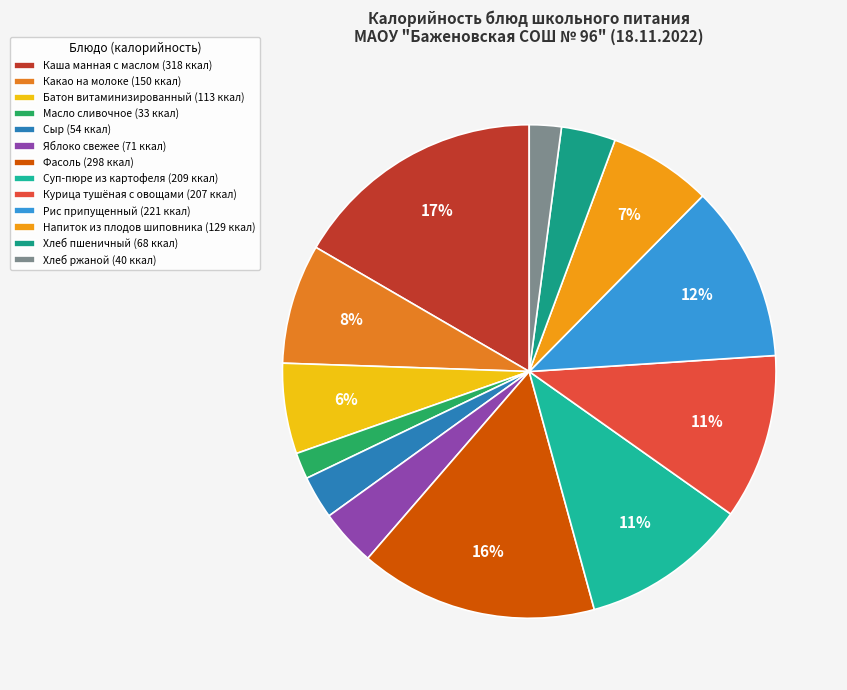

What is the change in value from Яблоко свежее to Фасоль?

+227.0